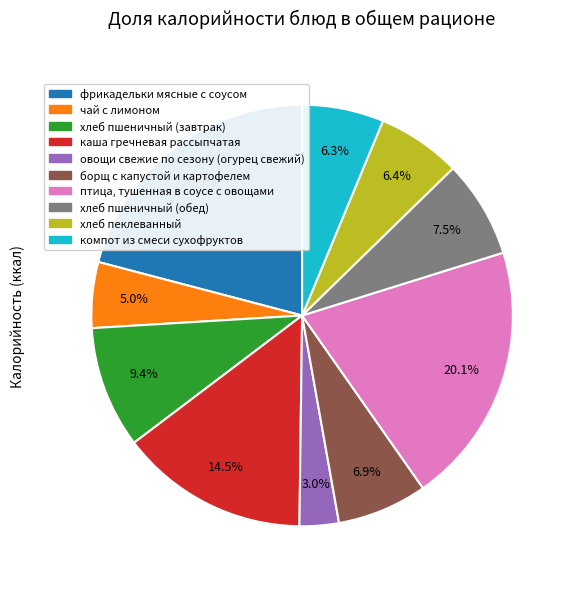

Is there a majority slice in this chart?

No